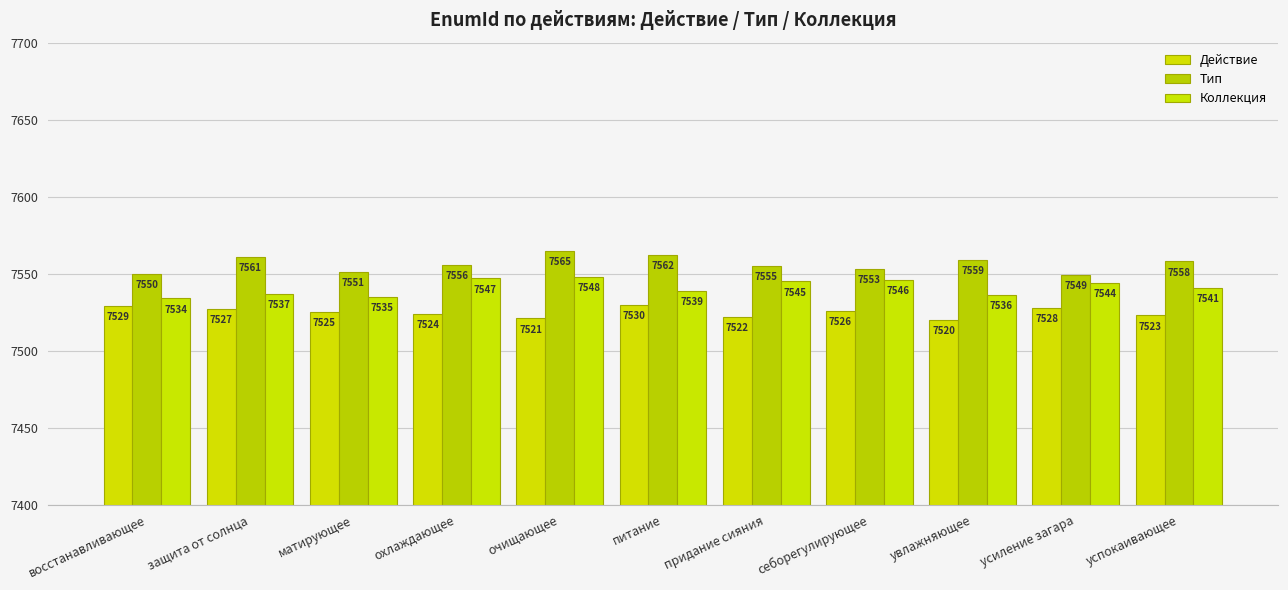

The value of Действие at успокаивающее is 7523. True or false?

True